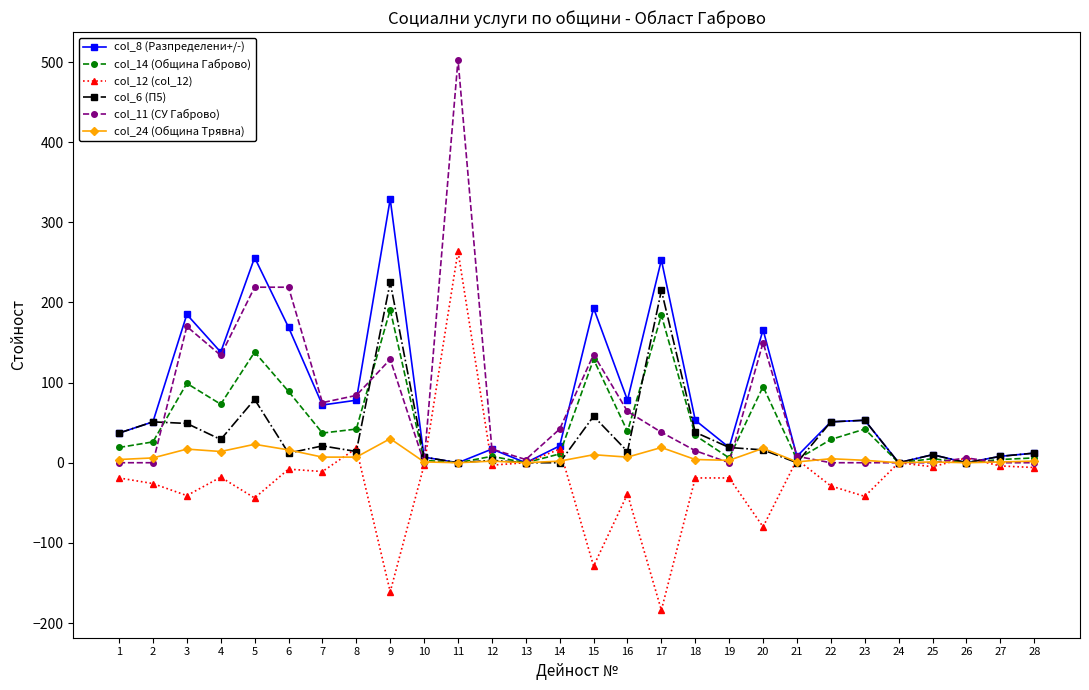

List the series in order of their peak value, highest first.

col_11 (СУ Габрово), col_8 (Разпределени+/-), col_12 (col_12), col_6 (П5), col_14 (Община Габрово), col_24 (Община Трявна)